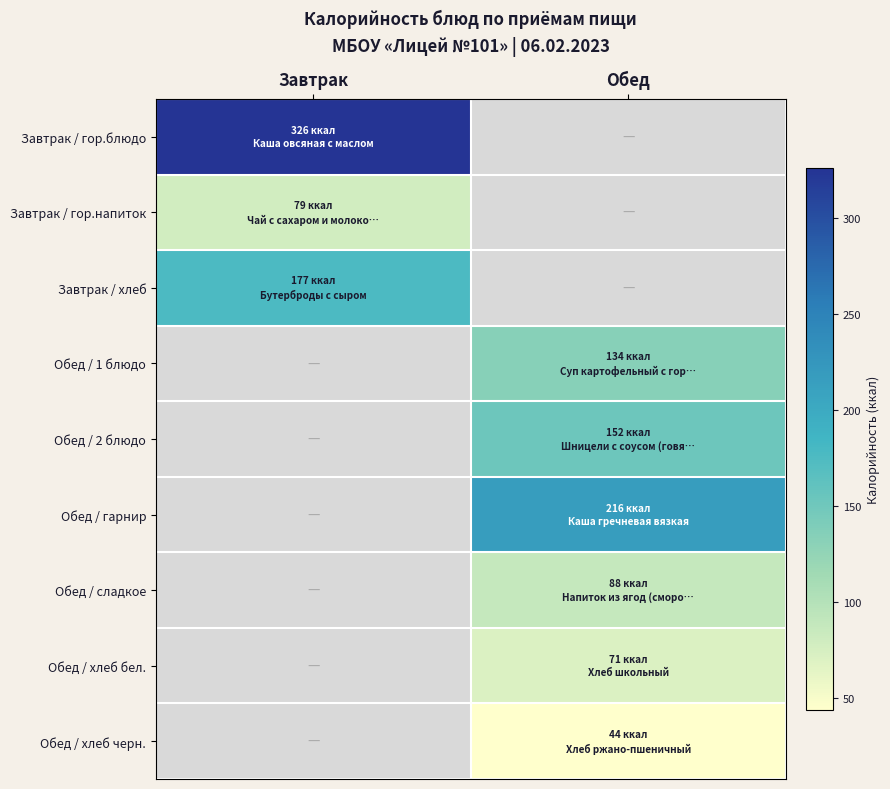

True or false: Обед / 1 блюдо has a value of 66.7 at Обед.

False